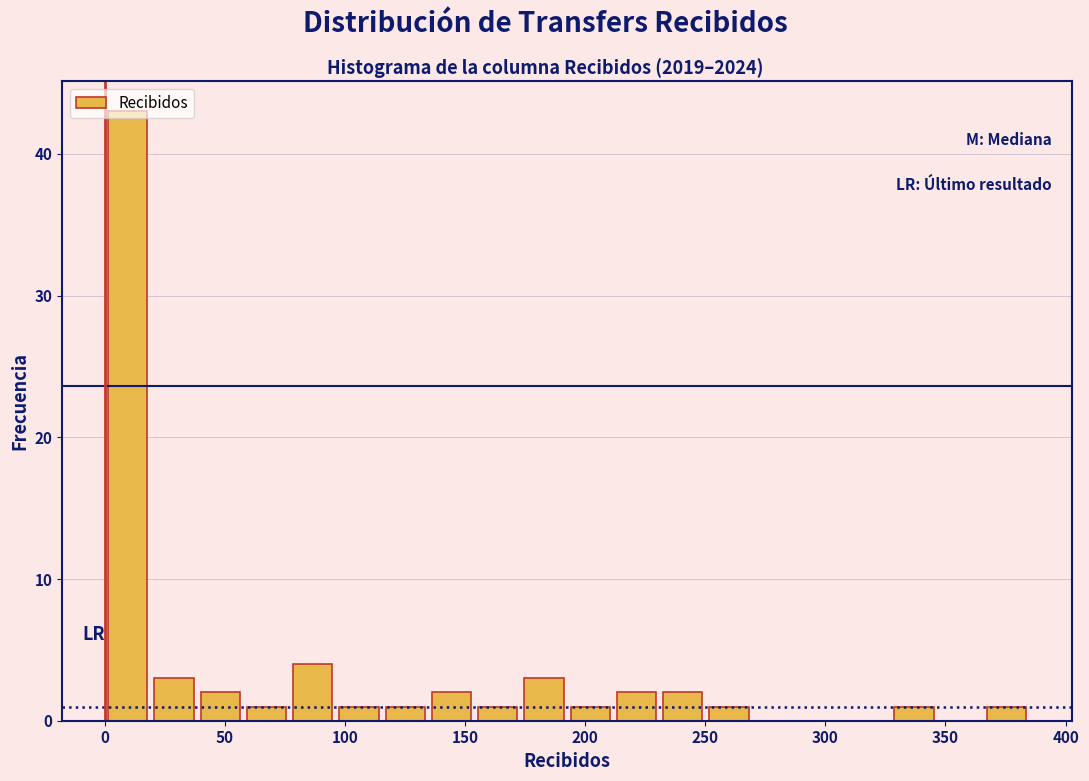

Around what value on the x-axis is the tallest bar? Give the approximate position of its centre, as read against the axis.

10